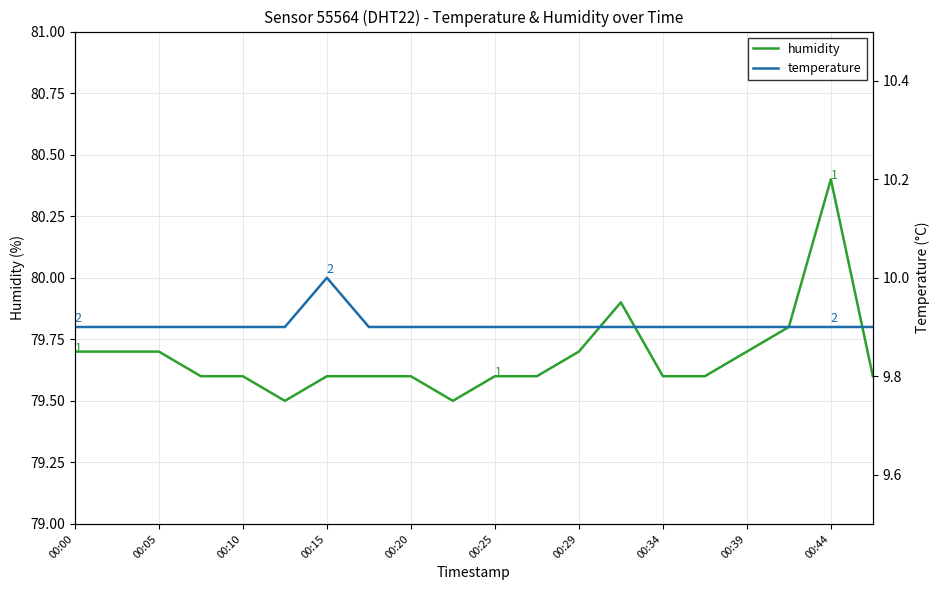

What is the difference between the maximum and minimum values in the temperature series?

0.1